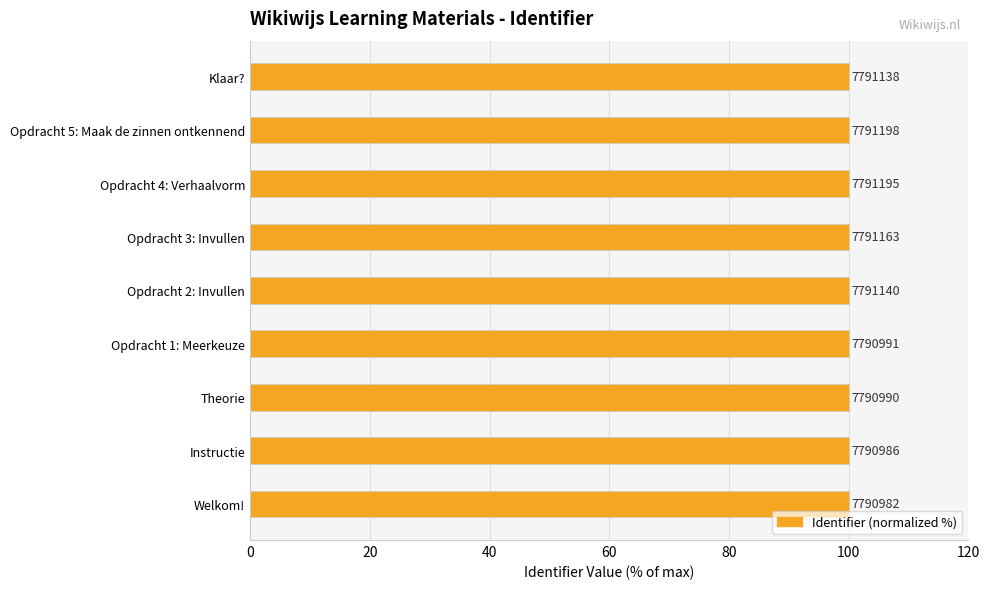

What is the maximum value shown in the chart?

100.0